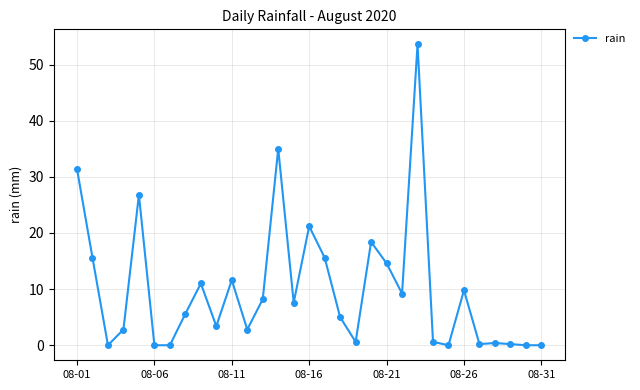

What is the value of the 5th point from the left?

26.8